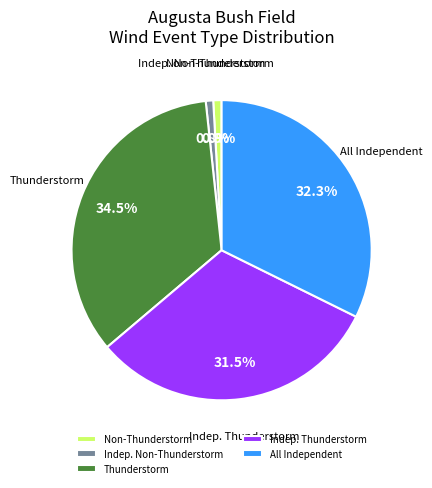

What portion of the pie excludes Thunderstorm?

65.5%